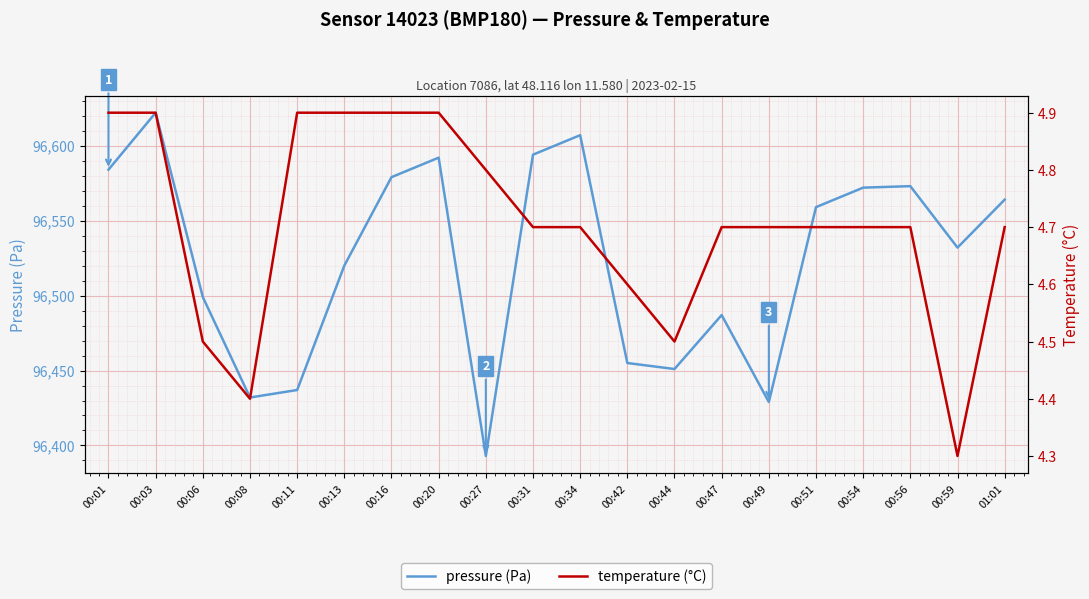

What is the difference between the highest and lowest values at 00:31?

96589.3